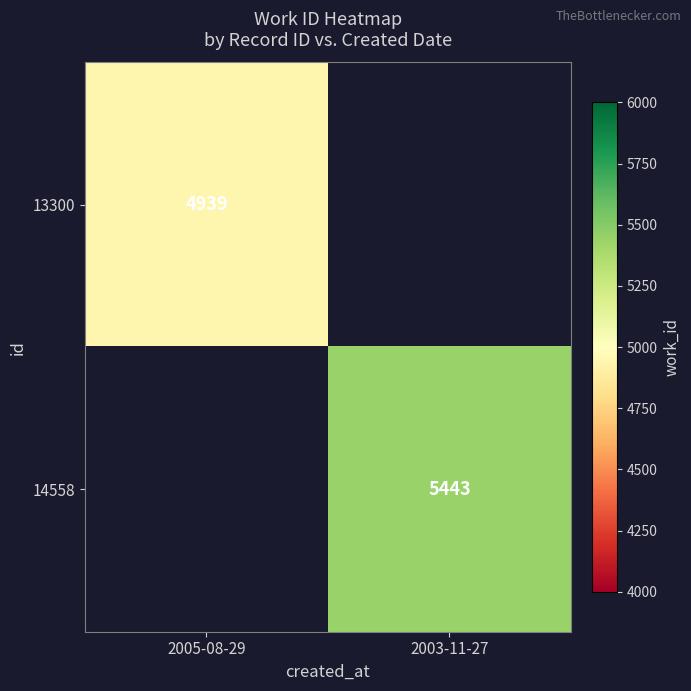

What is the maximum value shown in the chart?

5443.0